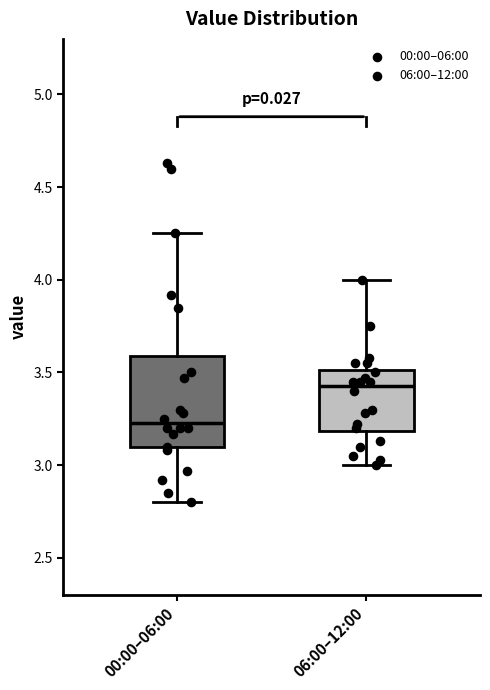

Which box is the tallest, from its lower edge to its upper edge?

00:00–06:00